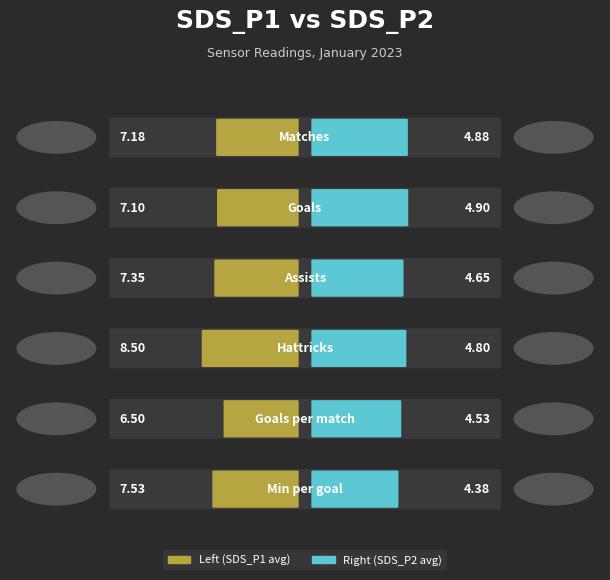

What are all the series names shown in the legend?

Left (SDS_P1 avg), Right (SDS_P2 avg)